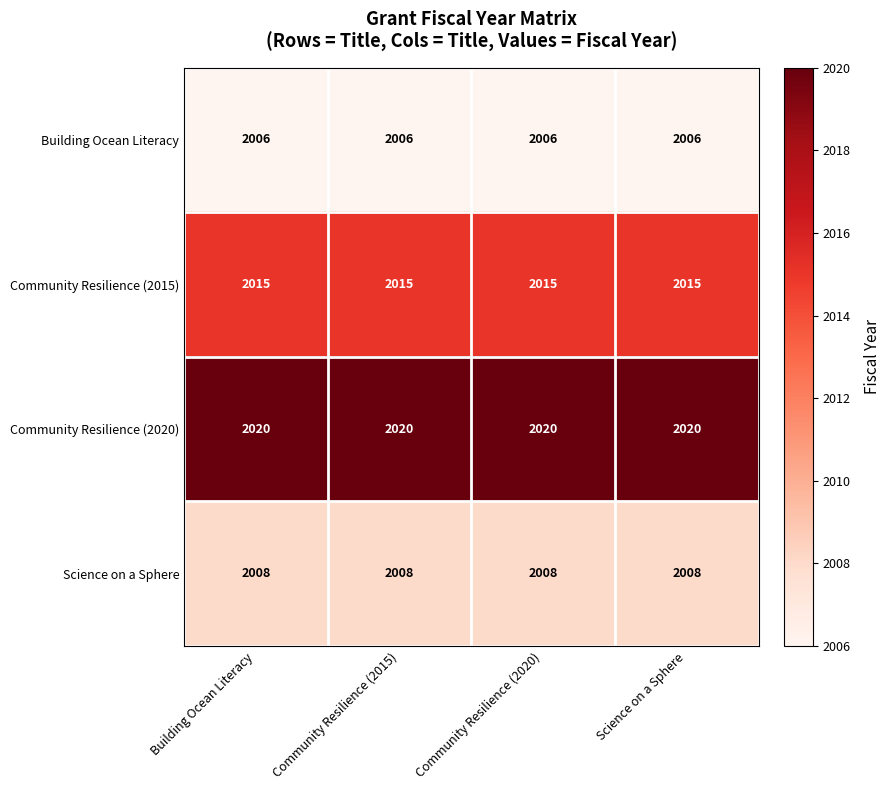

How many data points does each series have?

4